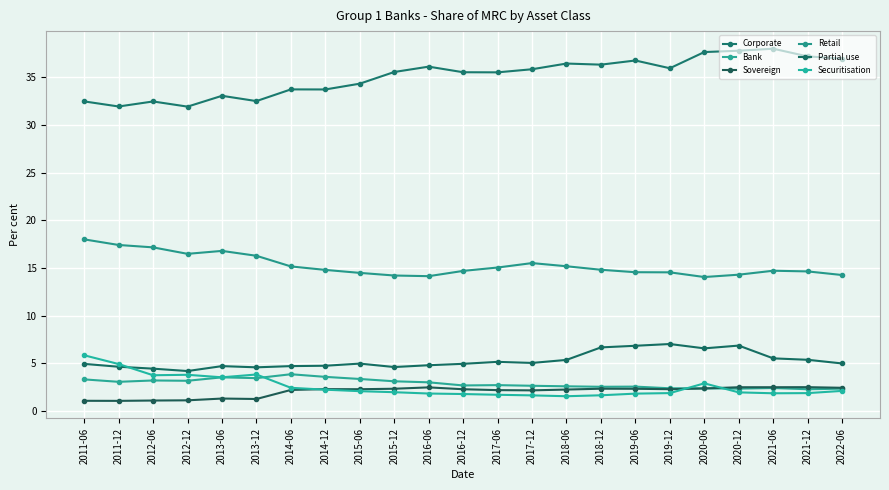

What is the difference between the maximum and minimum values in the Sovereign series?

1.4